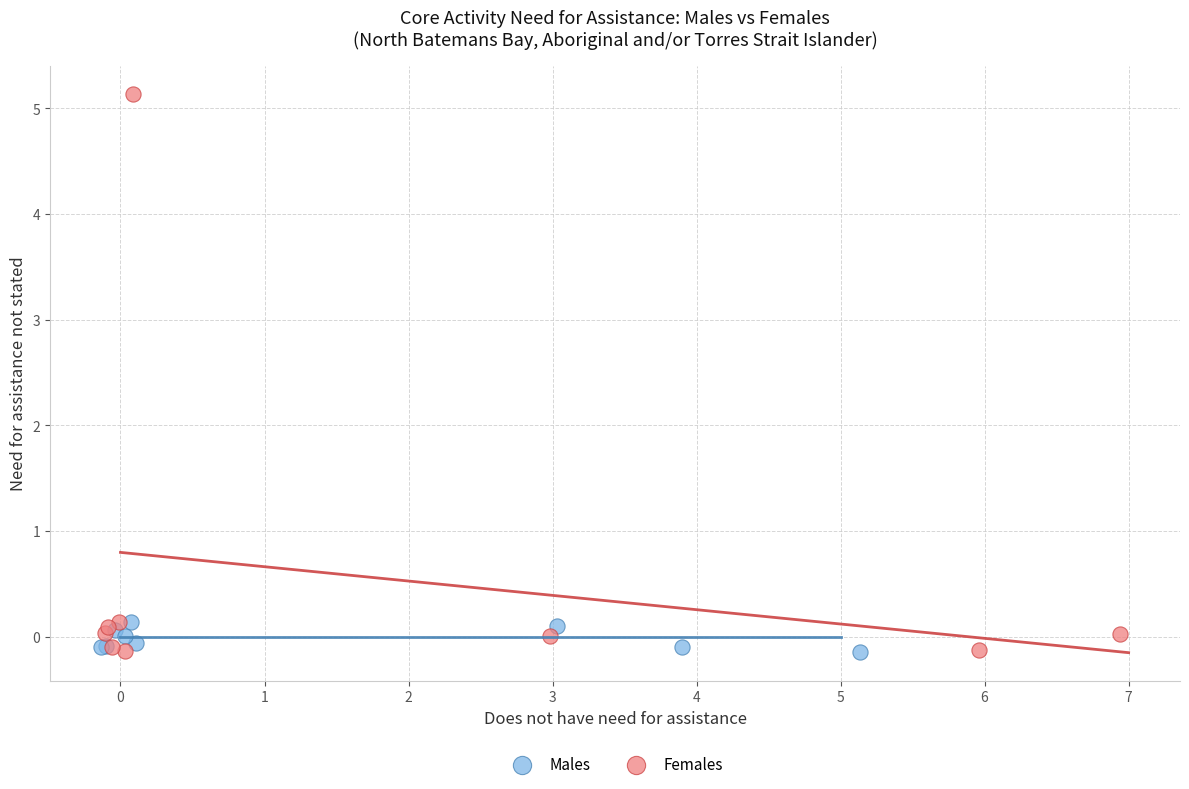

What are all the series names shown in the legend?

Males, Females